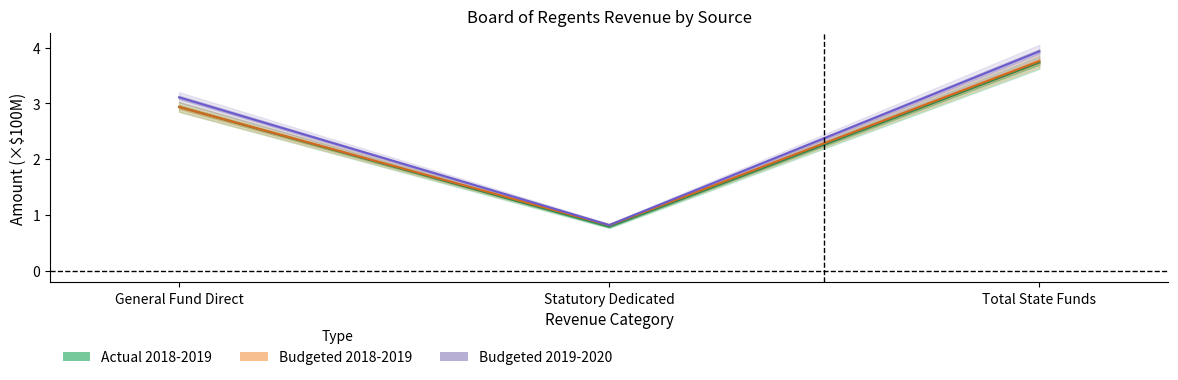

What is the value of the Budgeted 2018-2019 point at the 2nd from the left?

0.8